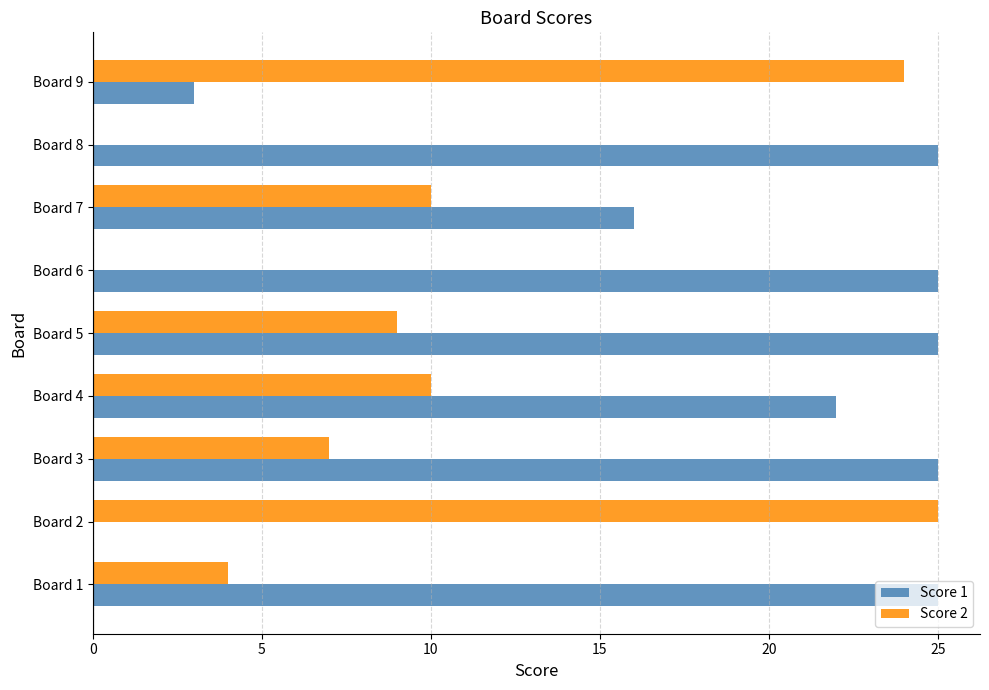

What is the greatest value displayed?

25